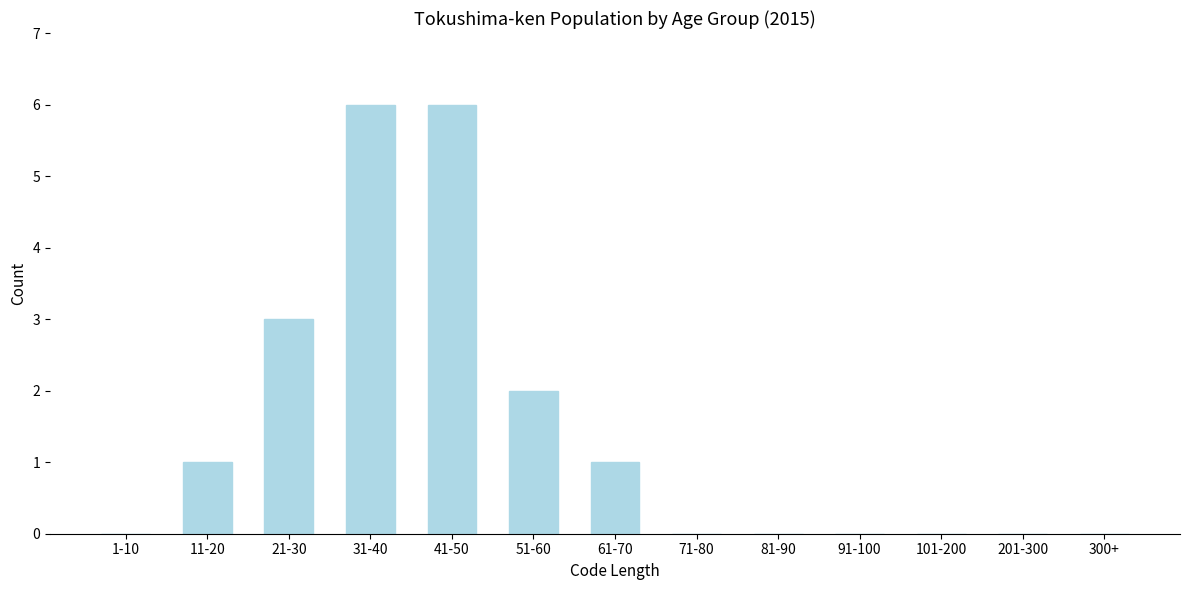

Reading right to left, transcribe all the data shown in this chart.

300+=0	201-300=0	101-200=0	91-100=0	81-90=0	71-80=0	61-70=1	51-60=2	41-50=6	31-40=6	21-30=3	11-20=1	1-10=0